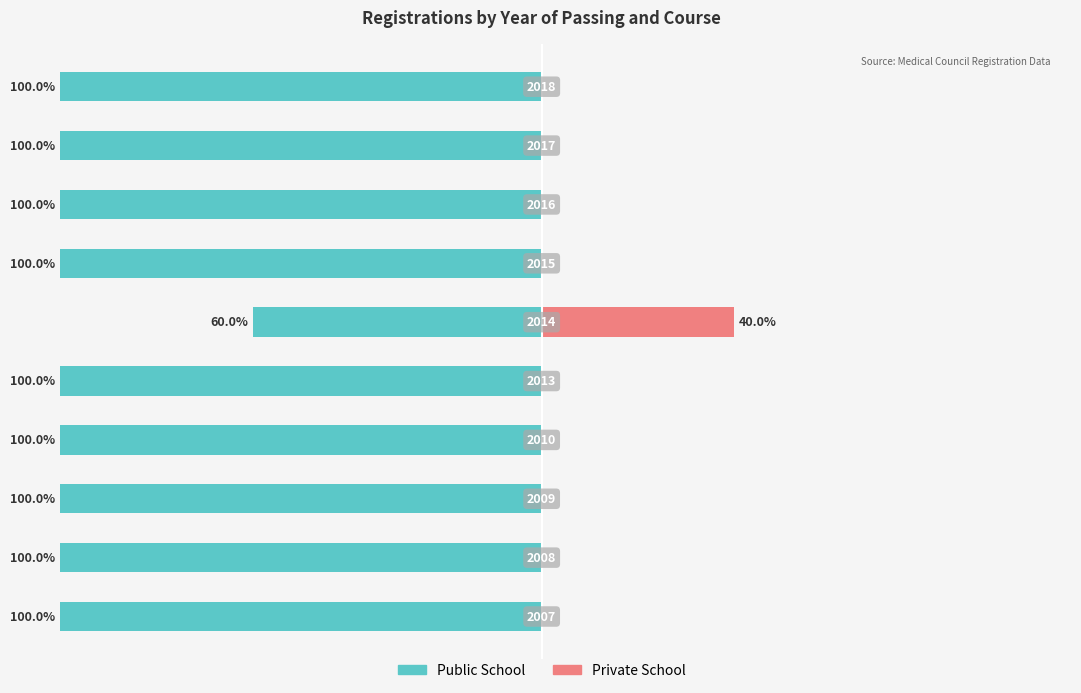

Which series changed the most between −125 and −25?

Public School